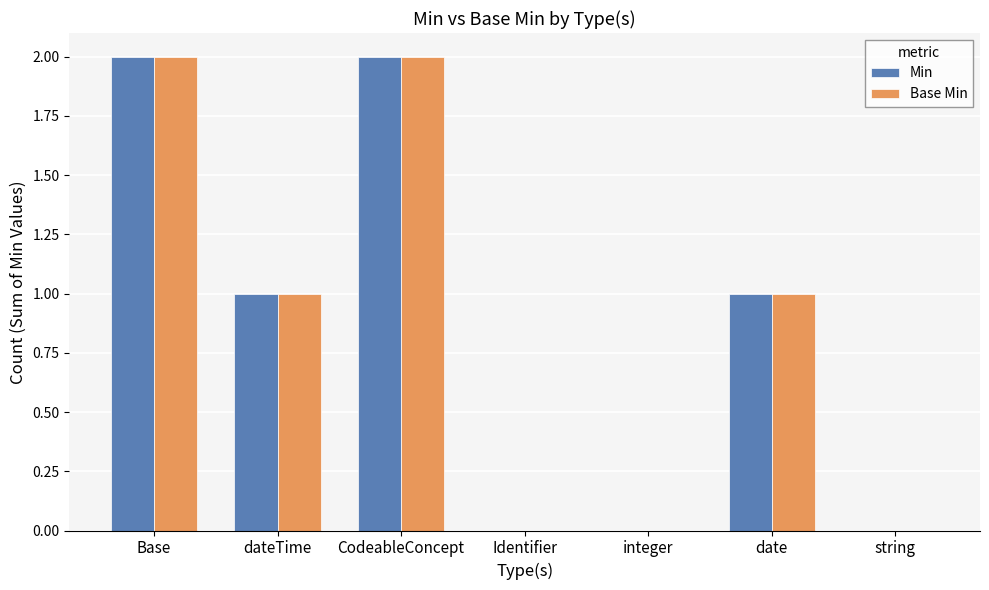

What is the difference between the Min values at Base and Identifier?

2